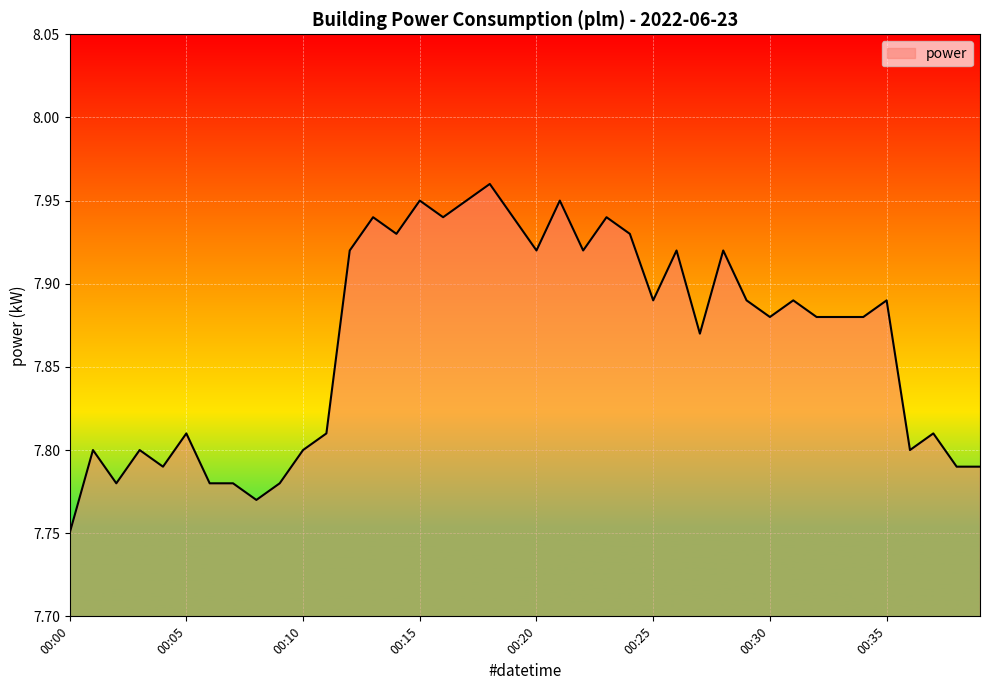

How many lines are shown in the chart?

1